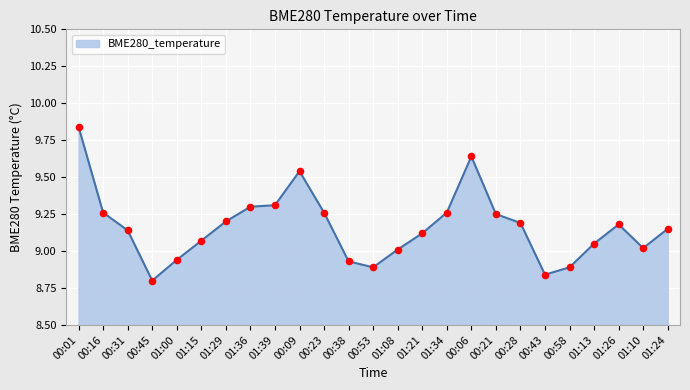

What is the ratio of the value at 00:23 to the value at 00:31?

1.0